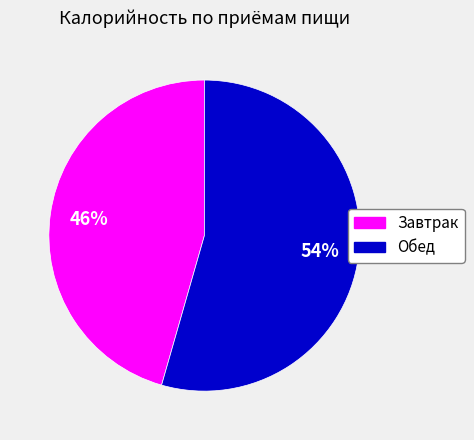

To the nearest percent, what percentage of the pie is Обед?

54%